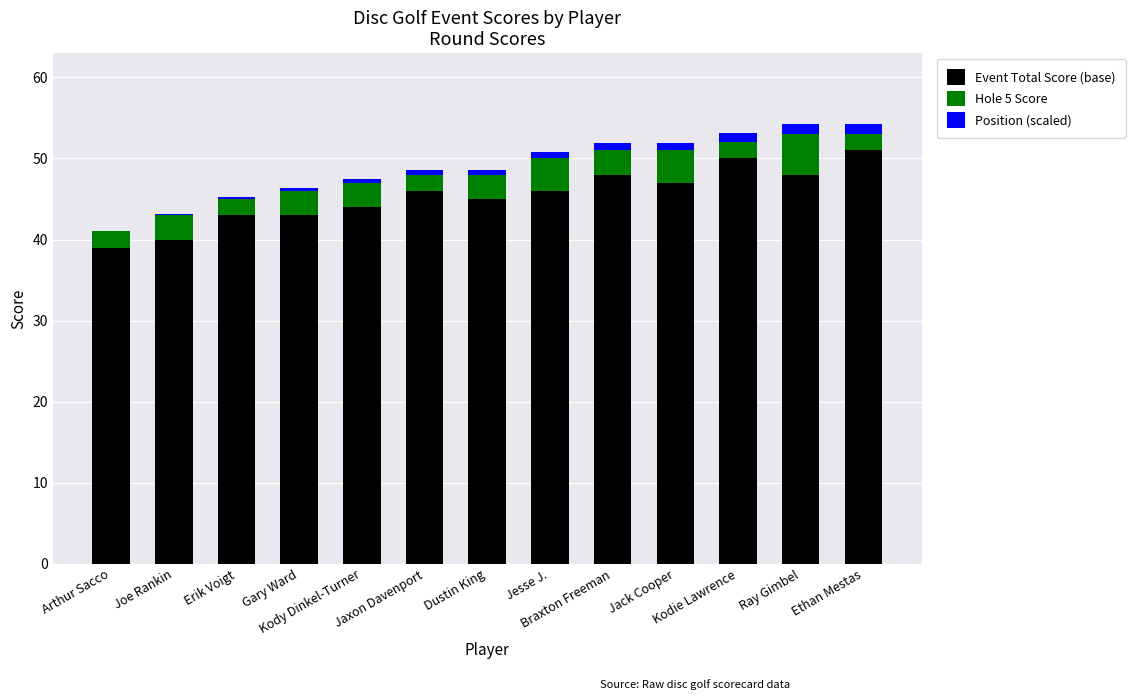

What is the maximum value for Event Total Score (base)?

51.0